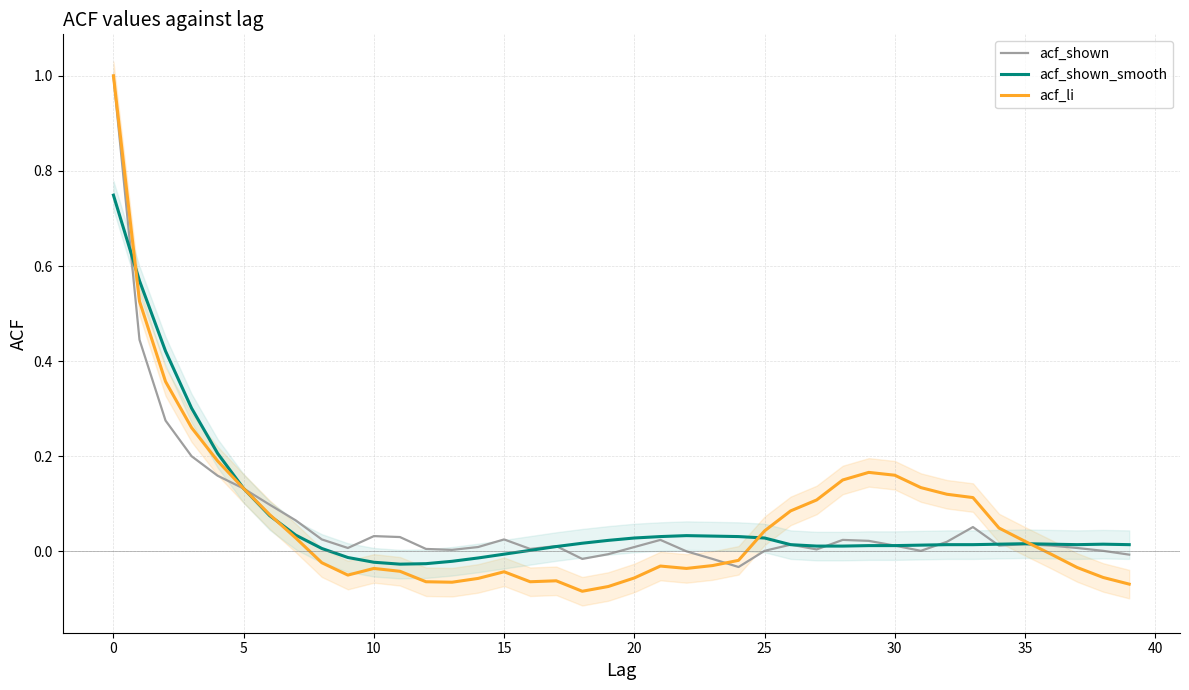

What are all the series names shown in the legend?

acf_shown, acf_shown_smooth, acf_li